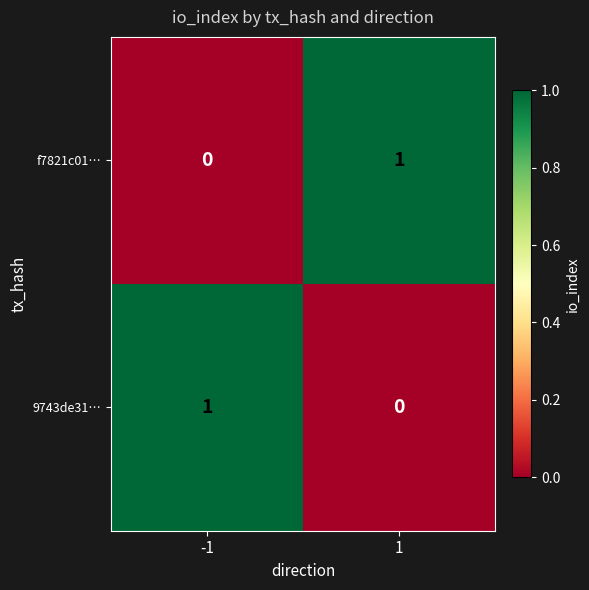

True or false: f7821c01… has a value of 0 at -1.

True